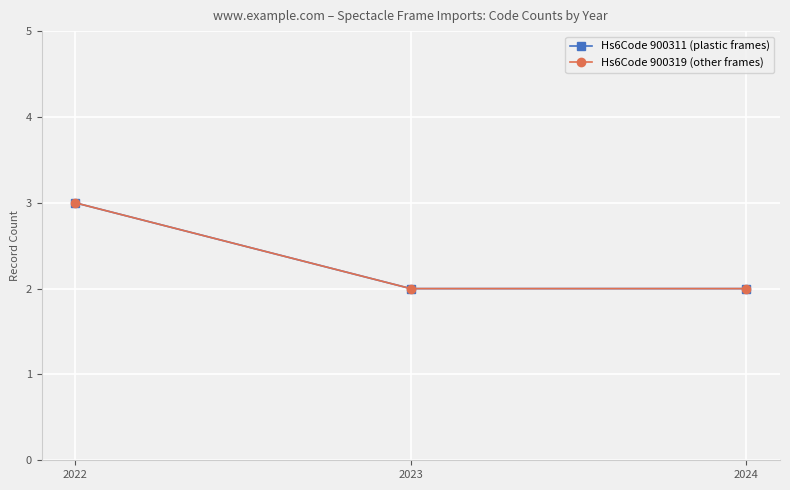

What is the difference between the maximum and minimum values in the Hs6Code 900311 (plastic frames) series?

1